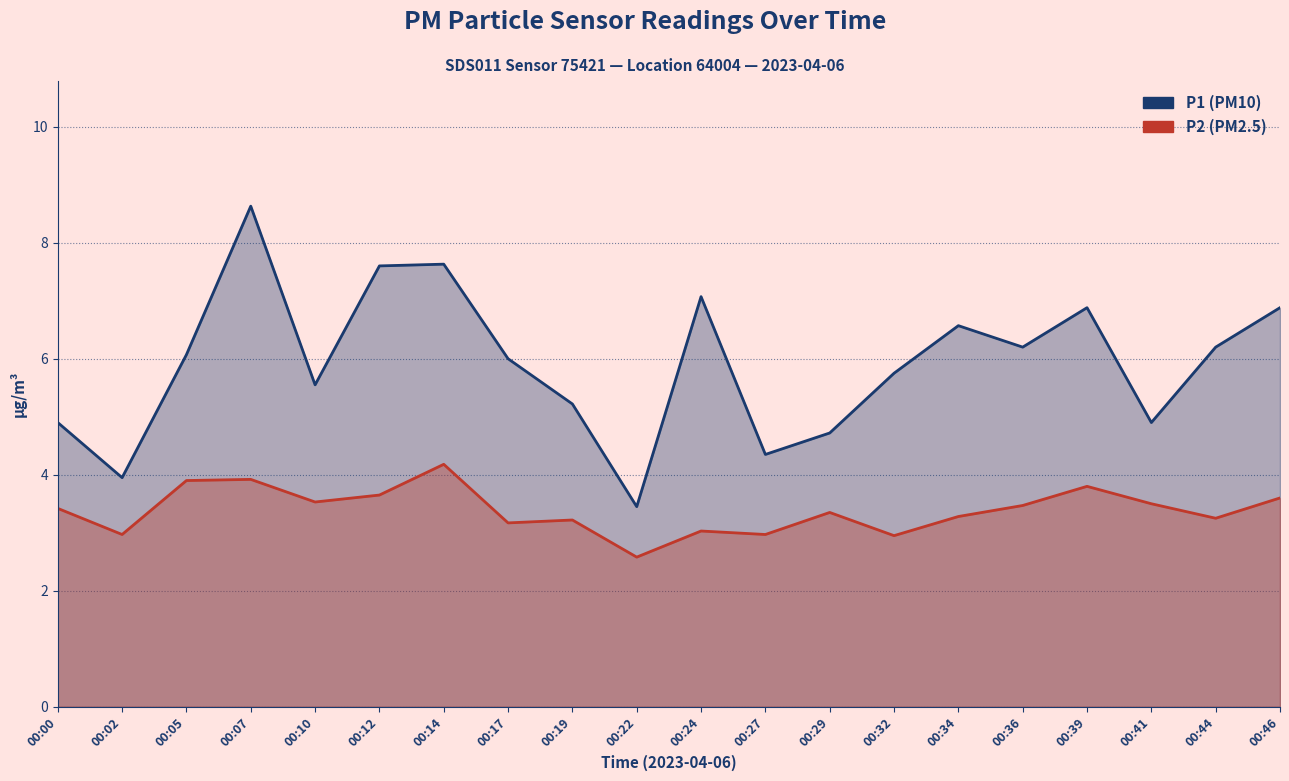

Count the number of categories in the chart.

20